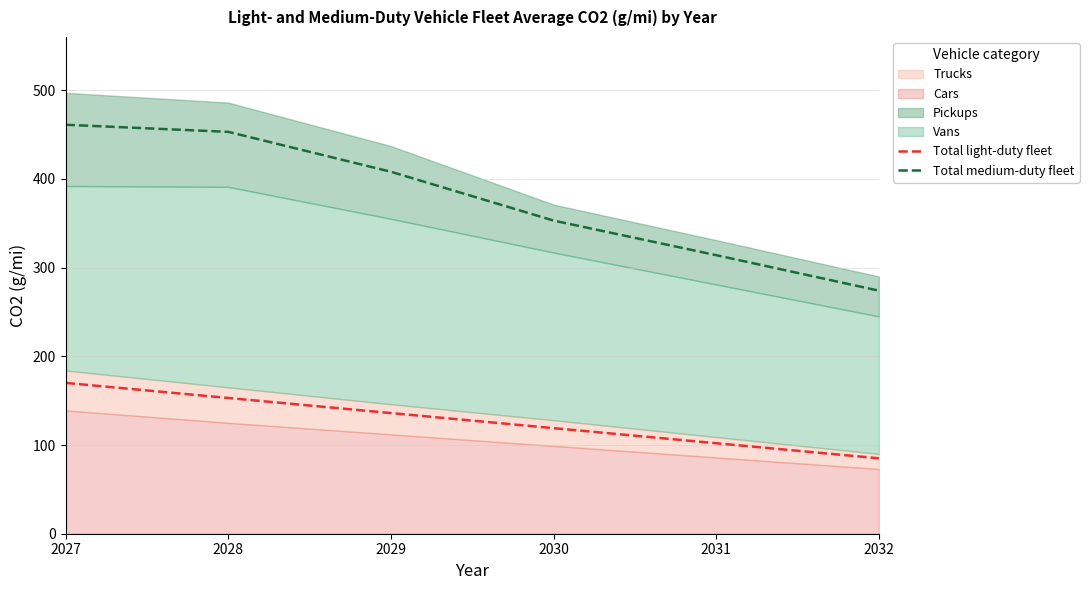

Is the value of Total medium-duty fleet at 2027 greater than the value of Total light-duty fleet at 2027?

Yes